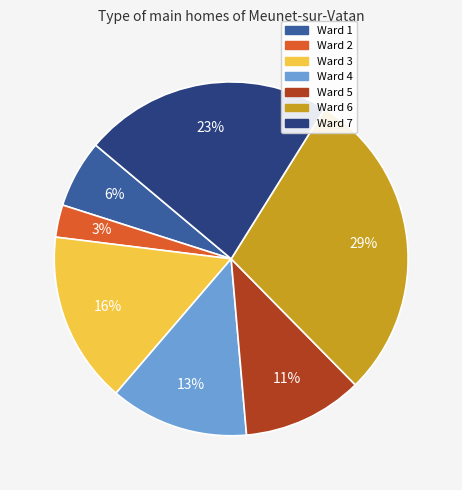

Rank the categories by value from lowest to highest.

Ward 2, Ward 1, Ward 5, Ward 4, Ward 3, Ward 7, Ward 6